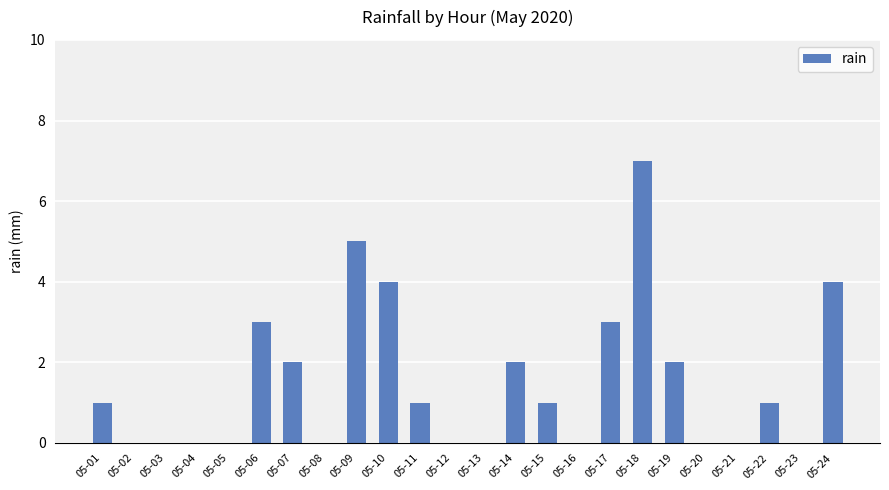

What is the change in value from 05-10 to 05-21?

-4